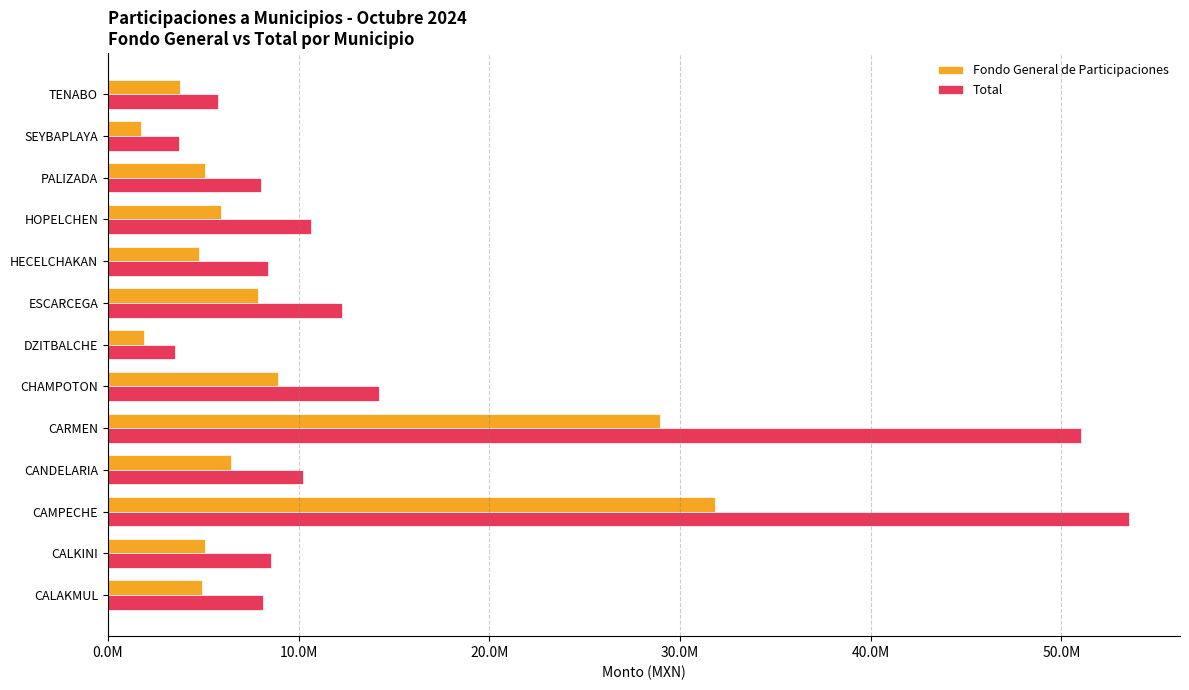

What are all the series names shown in the legend?

Fondo General de Participaciones, Total